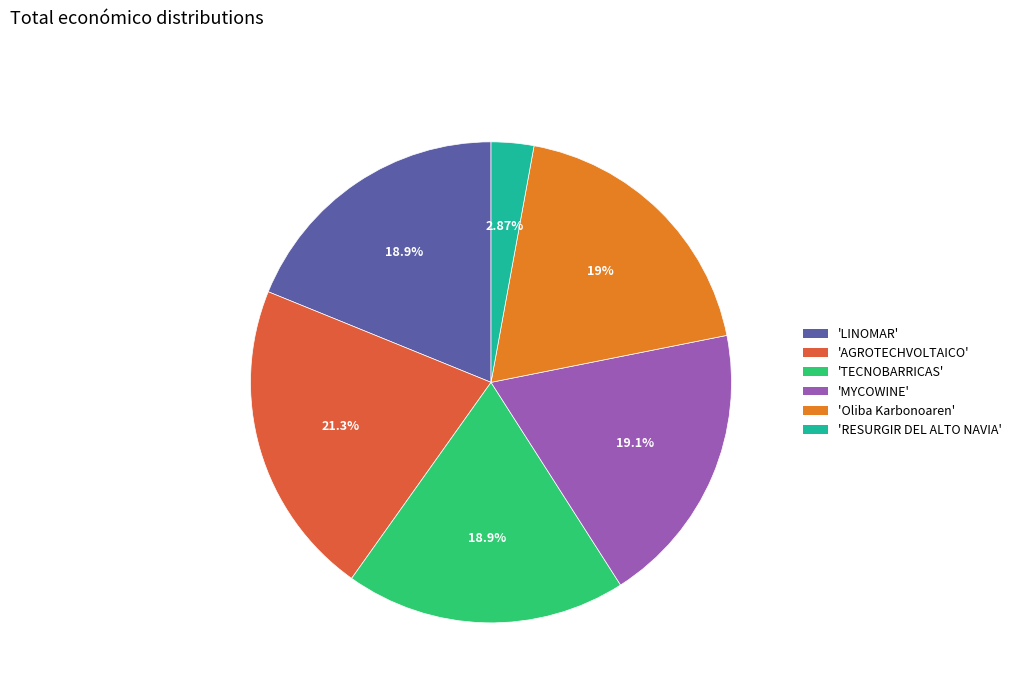

Is there a majority slice in this chart?

No